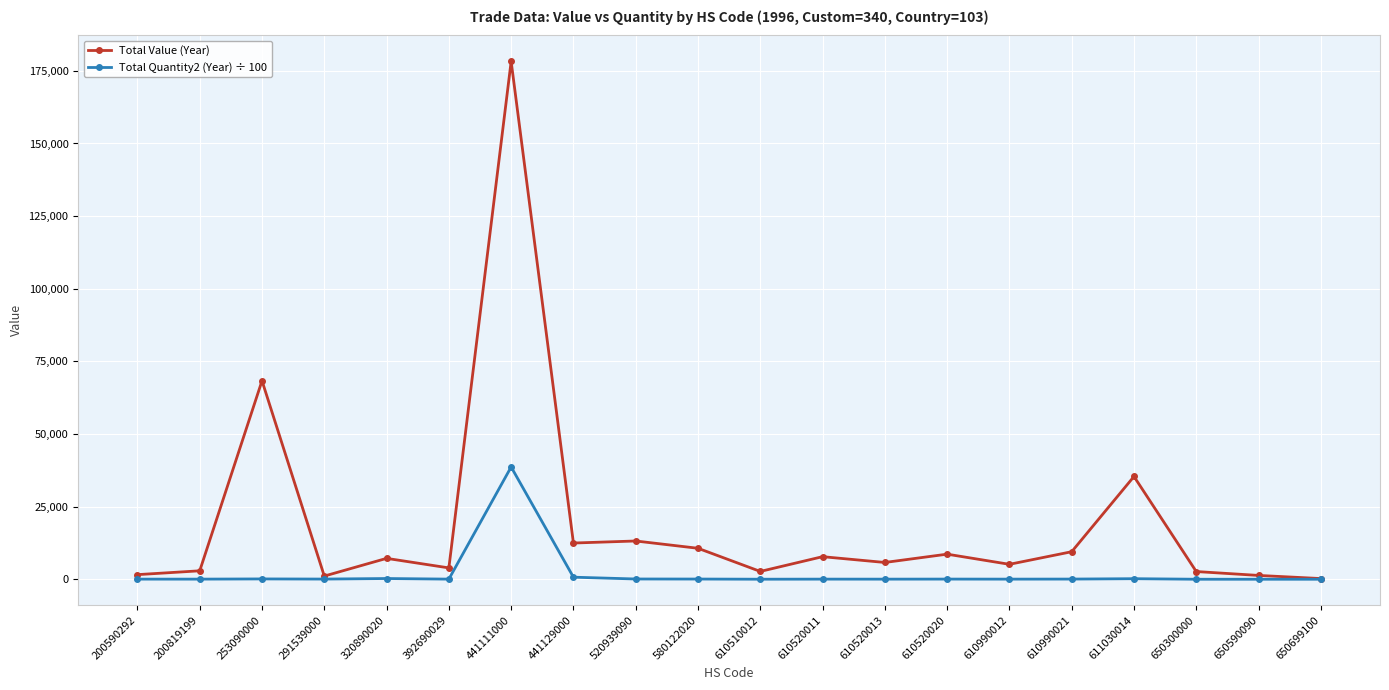

At which category does Total Value (Year) reach its first local peak?

253090000